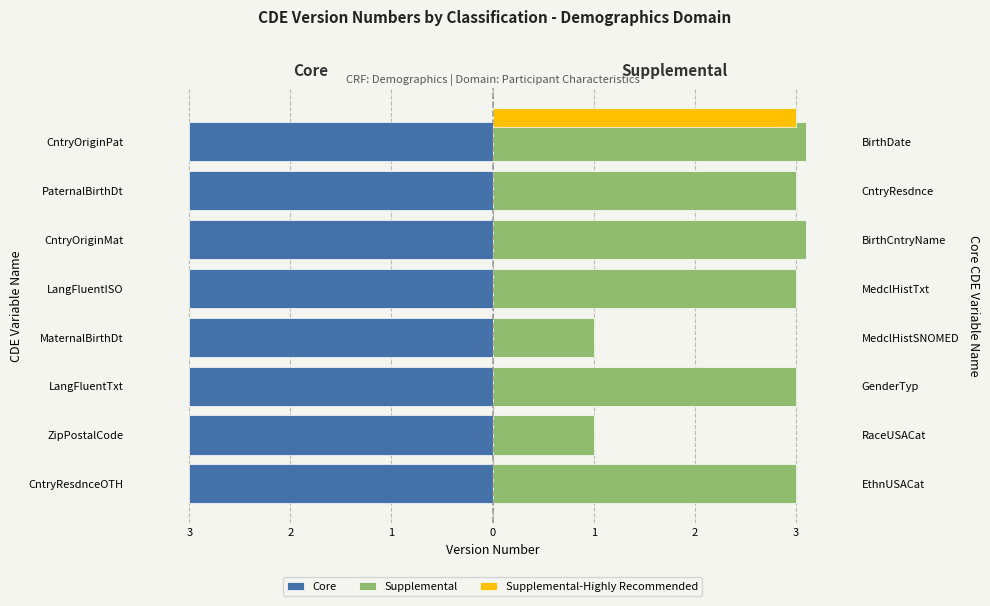

Are the bars grouped side by side (vs. stacked)?

Yes